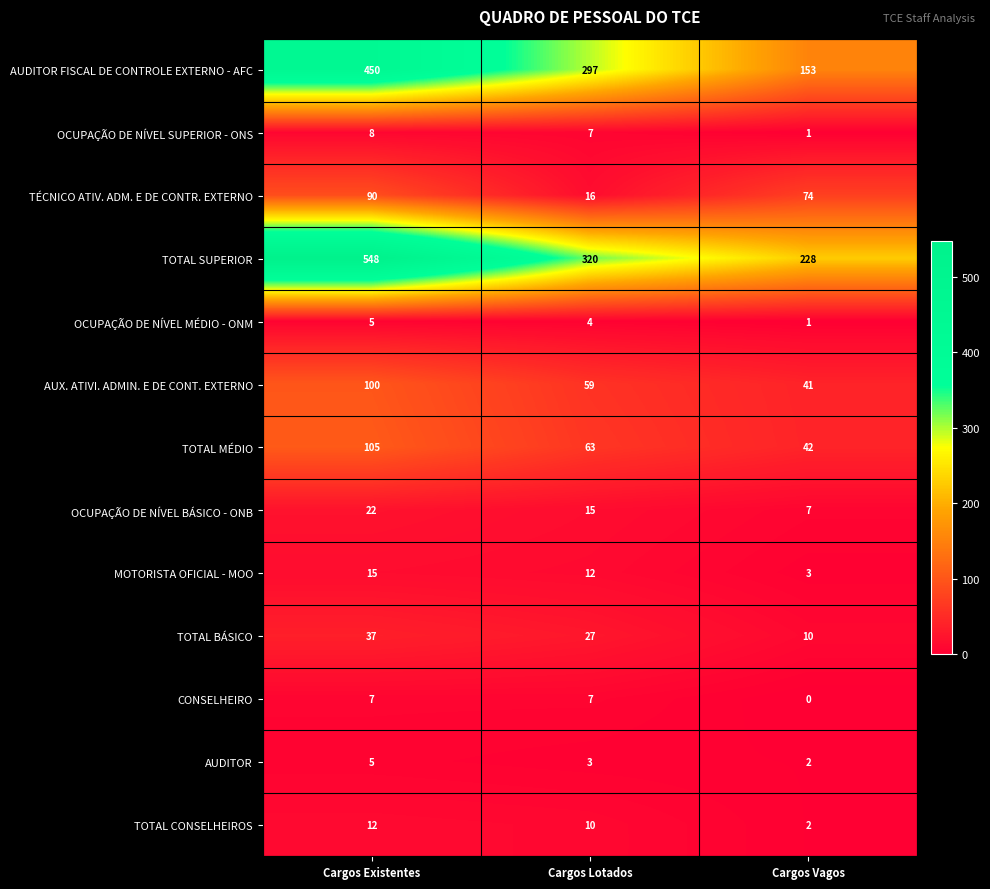

Which category has the lowest value across all series?

Cargos Vagos